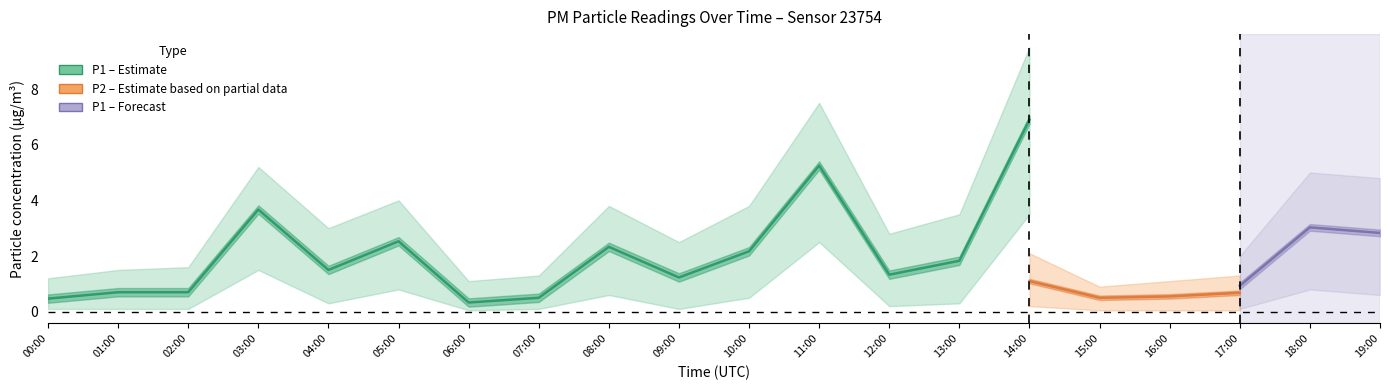

Does the chart display data point markers on the line(s)?

No